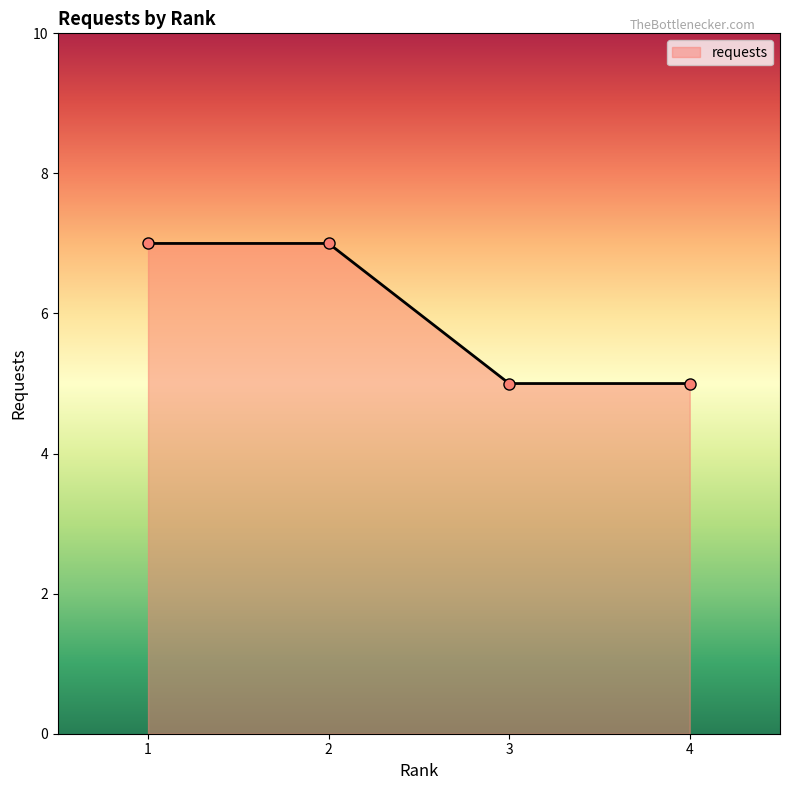

What is the sum of all values?

24